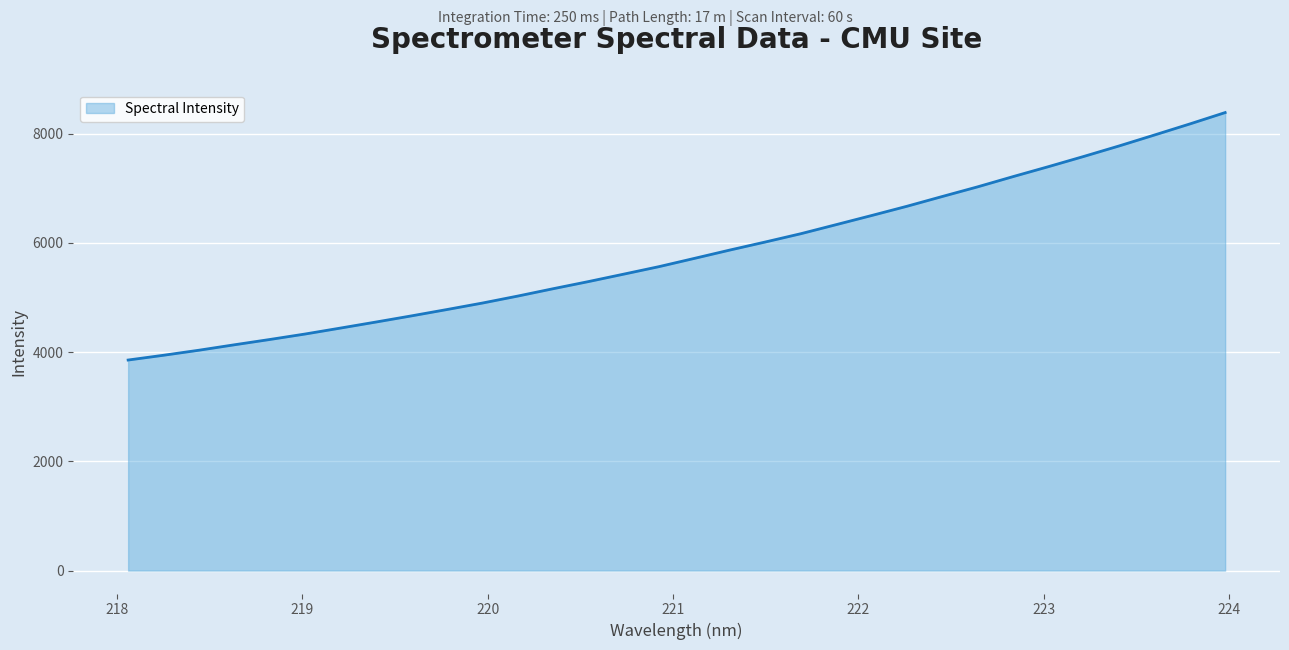

What is the greatest value displayed?

8383.3